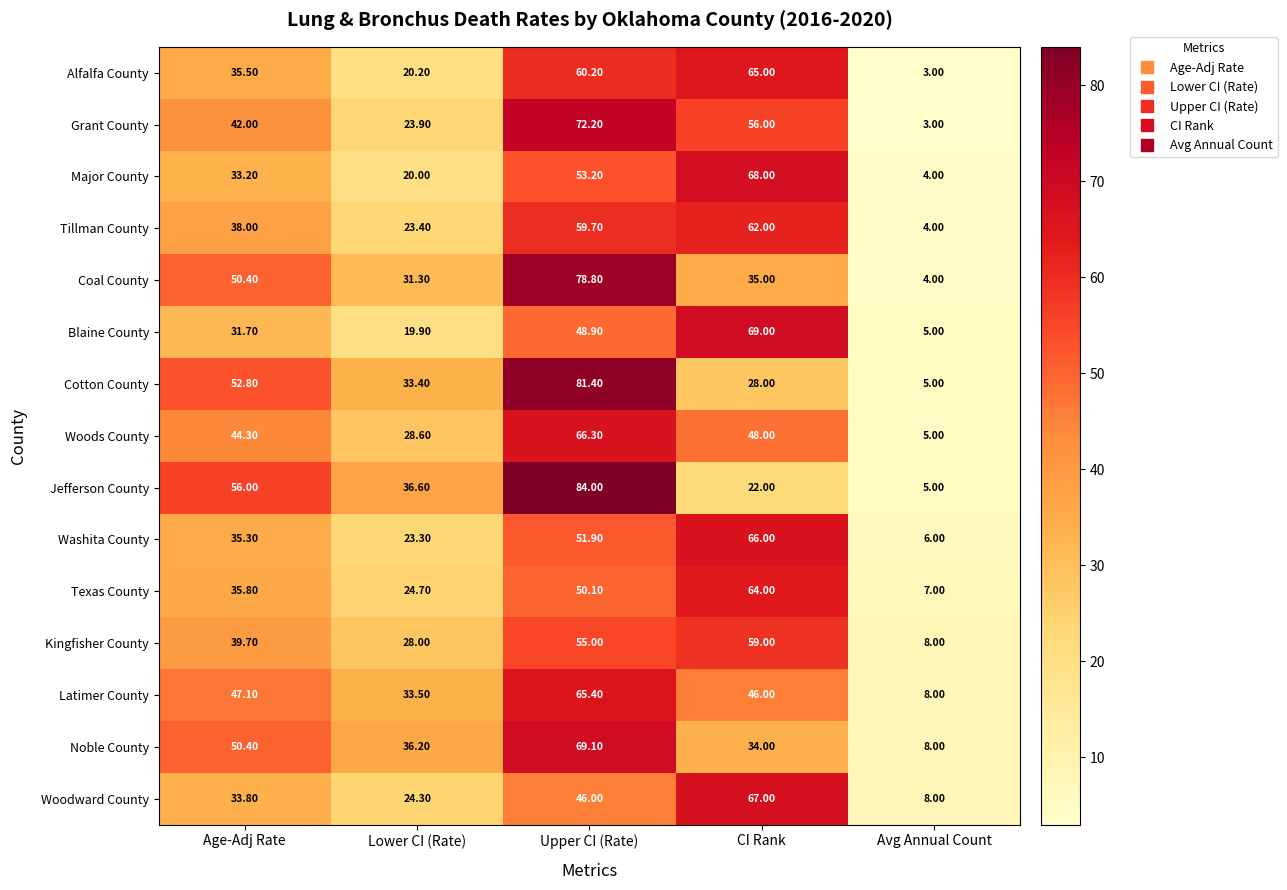

Which category has the lowest value in the Cotton County series?

Avg Annual Count